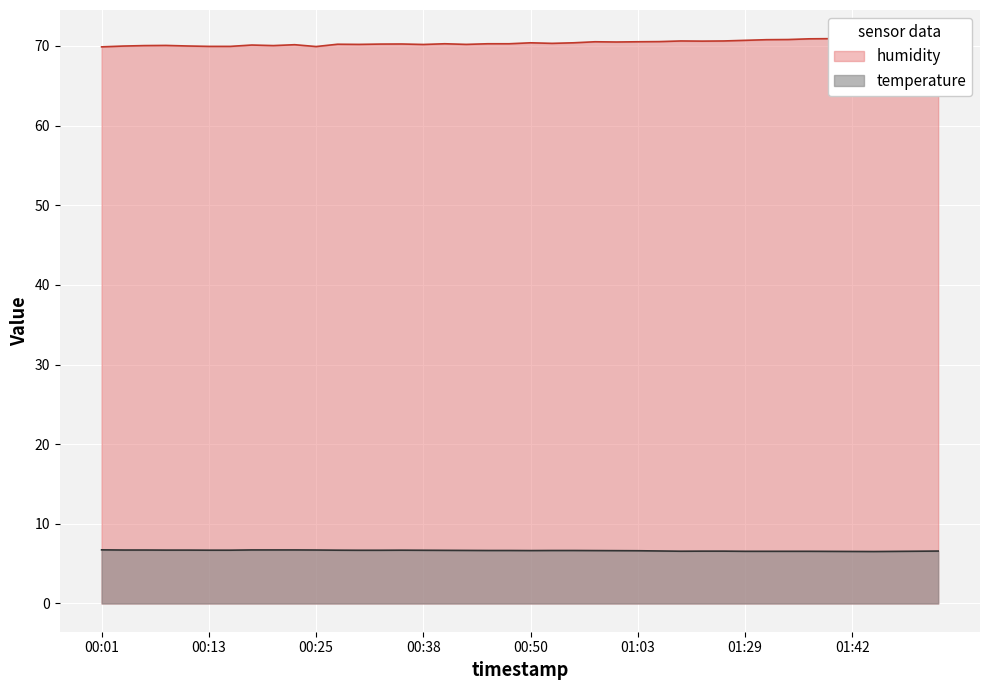

List the series in order of their peak value, lowest first.

temperature, humidity